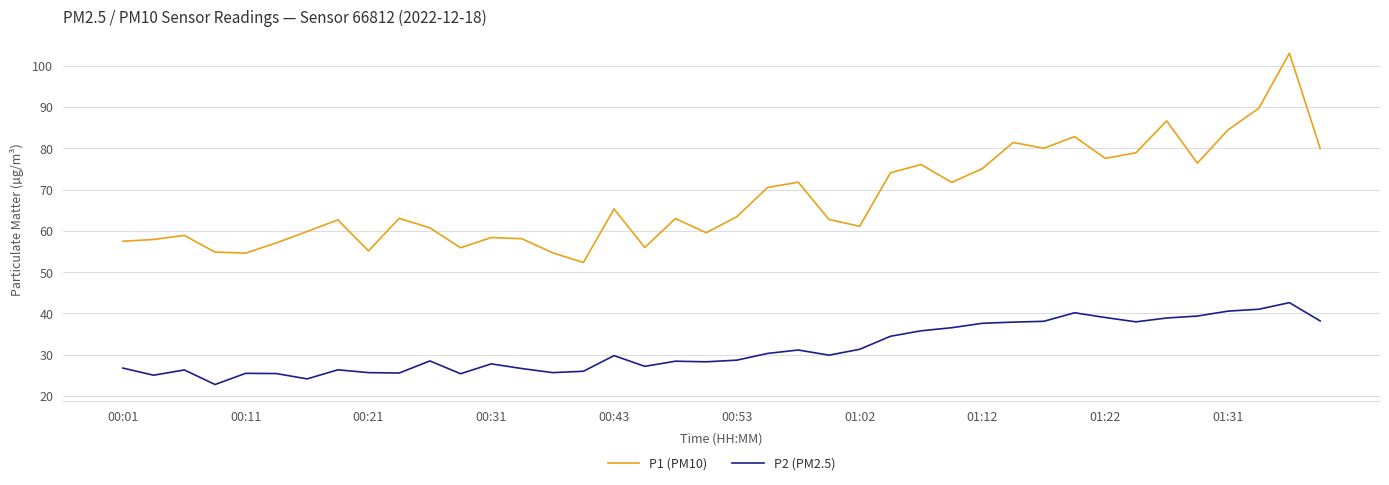

List the series in order of their overall mean, lowest first.

P2 (PM2.5), P1 (PM10)